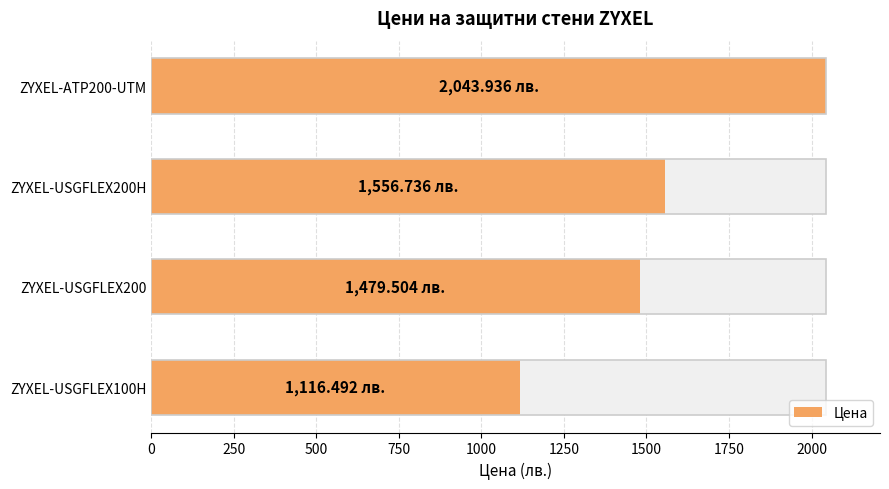

What is the value of the 1st bar from the left?

1116.5